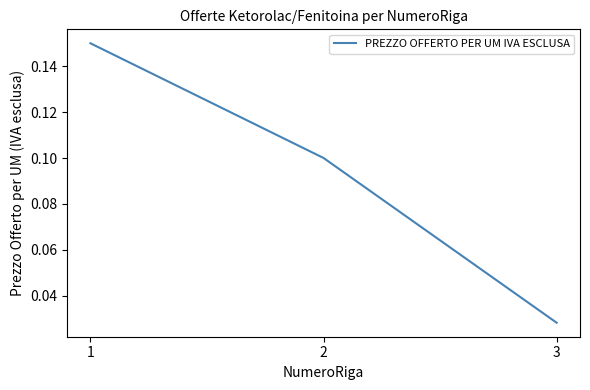

The chart shows a value of 0.1 at 2. True or false?

True